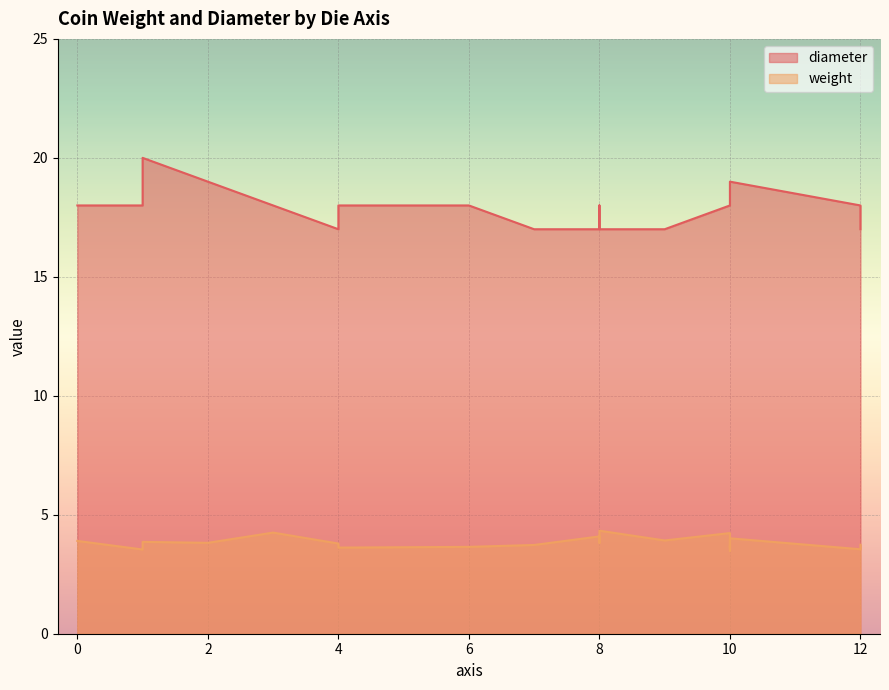

True or false: weight and diameter cross at least once.

False